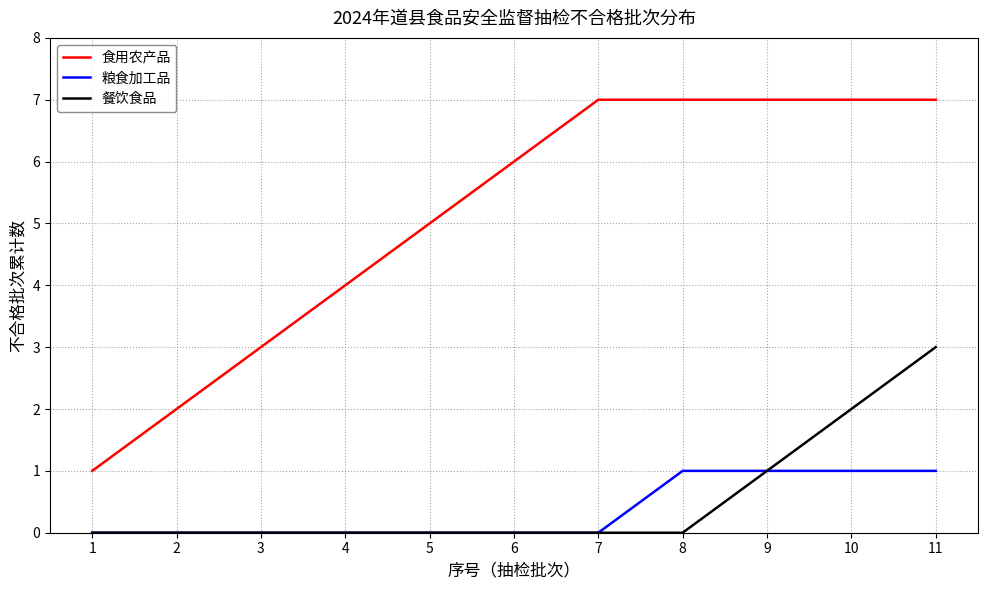

What is the sum of all 食用农产品 values?

56